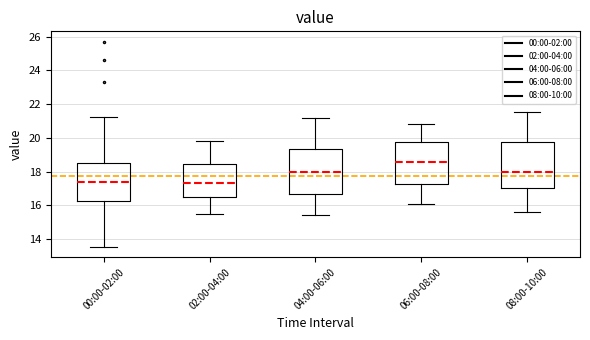

Reading left to right, read every box against the y-axis: the position of its median line, the range the box covers, and the ends of its whiskers. The values are not printed on the chart, so give them approximately, as read against the axis.

00:00-02:00: median 17.4, box 16.2 to 18.6, whiskers 13.6 to 21.2
02:00-04:00: median 17.4, box 16.4 to 18.4, whiskers 15.6 to 19.8
04:00-06:00: median 18.0, box 16.6 to 19.4, whiskers 15.4 to 21.2
06:00-08:00: median 18.6, box 17.2 to 19.8, whiskers 16.2 to 20.8
08:00-10:00: median 18.0, box 17.0 to 19.8, whiskers 15.6 to 21.6